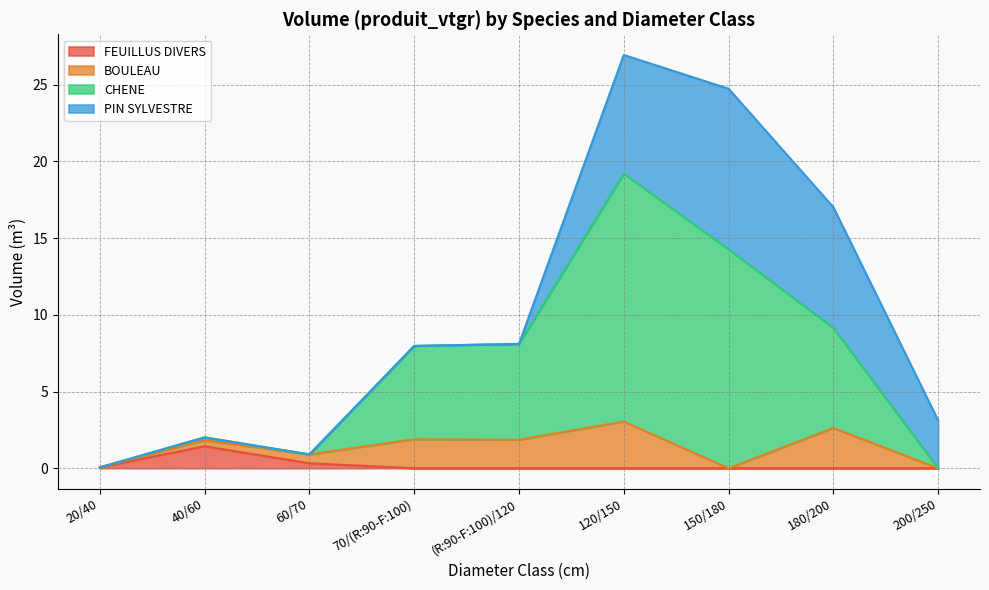

How many series are shown in this chart?

4